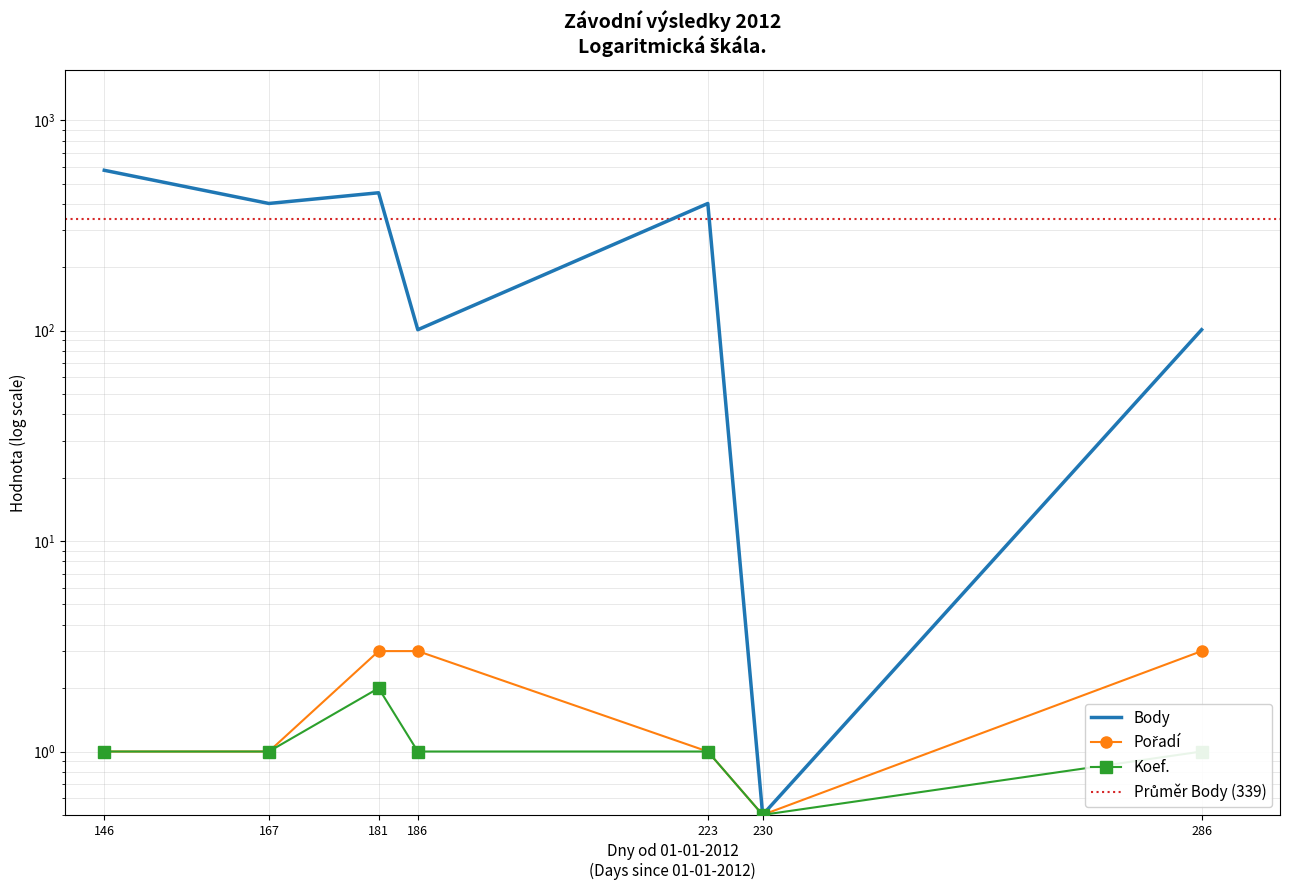

In Body, how many points are lower than both neighbors (excluding endpoints)?

3